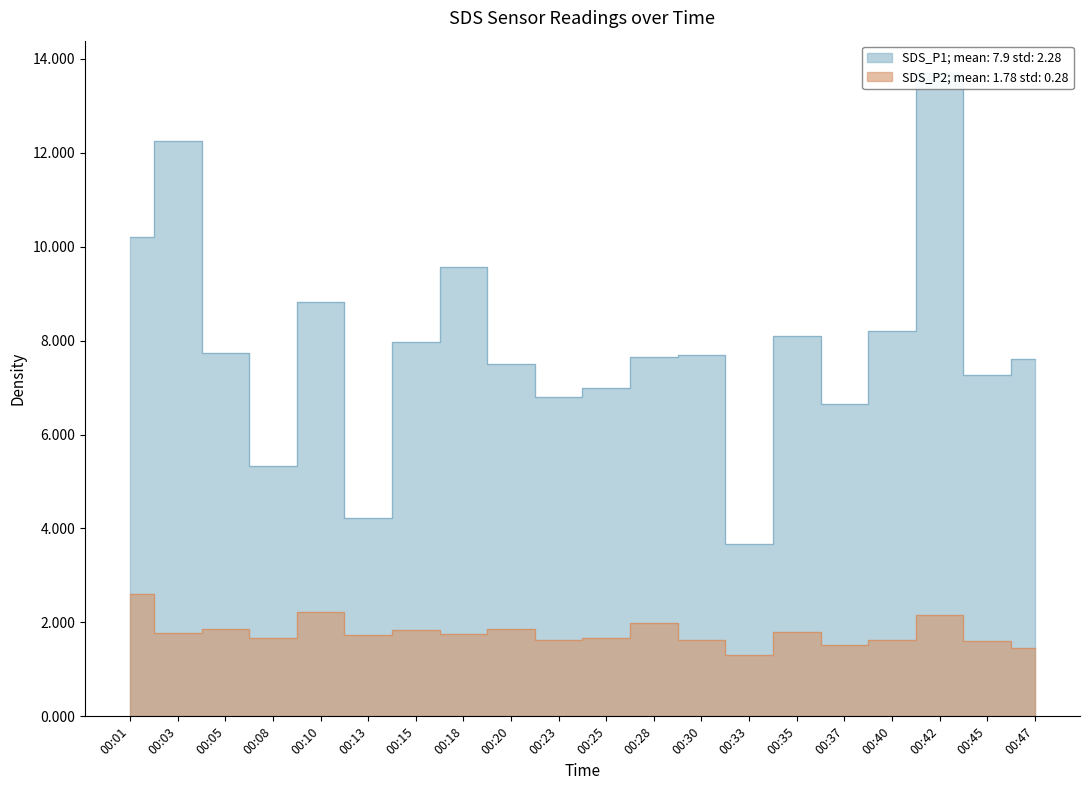

What is the average value of the SDS_P1 series?

7.9